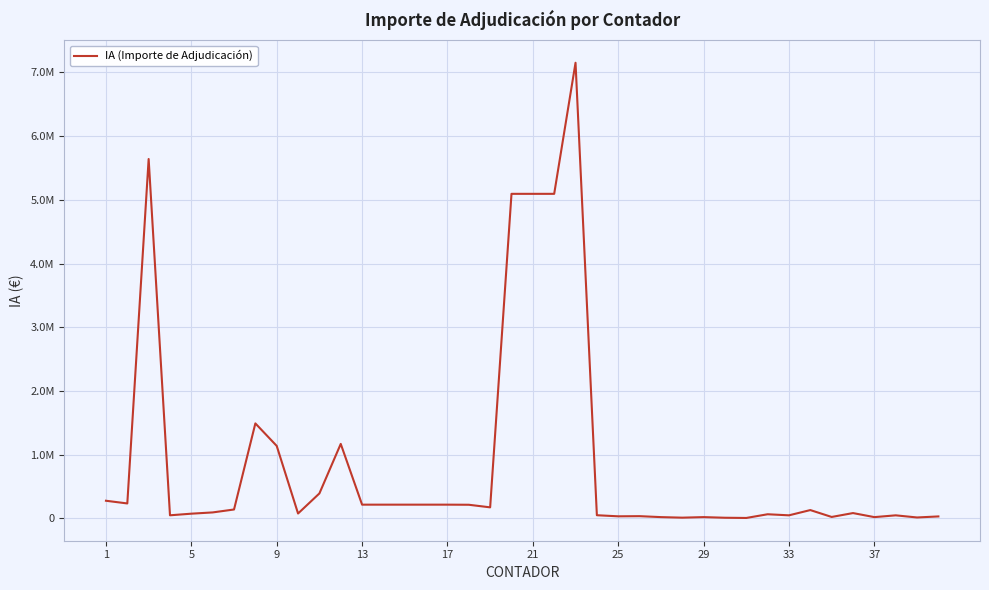

What is the sum of all values?

35255896.3